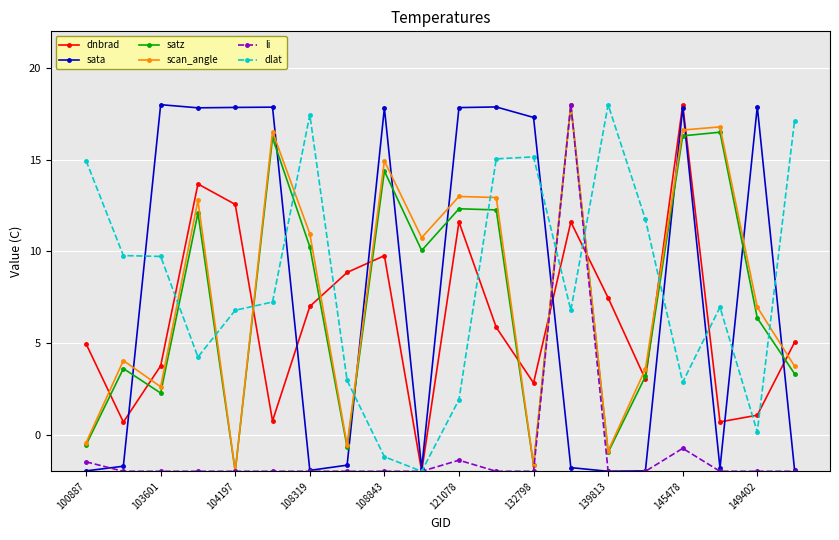

True or false: dlat has more than 1 points higher than both neighbors.

True